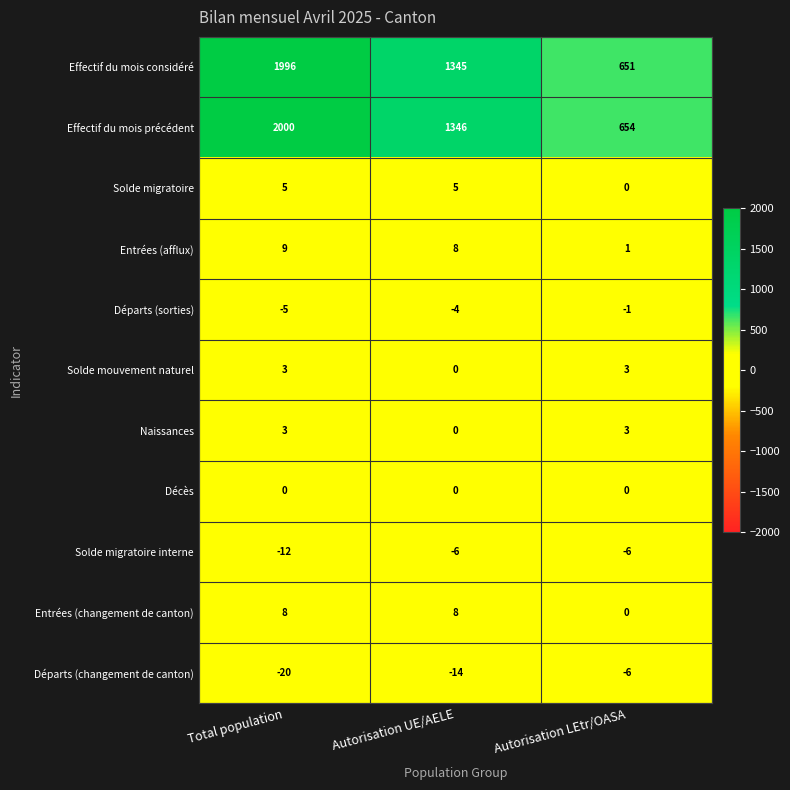

What is the sum of the Entrées (afflux) values at Autorisation LEtr/OASA and Total population?

10